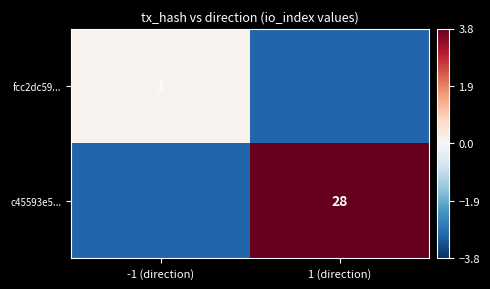

Which category has the highest value across all series?

1 (direction)